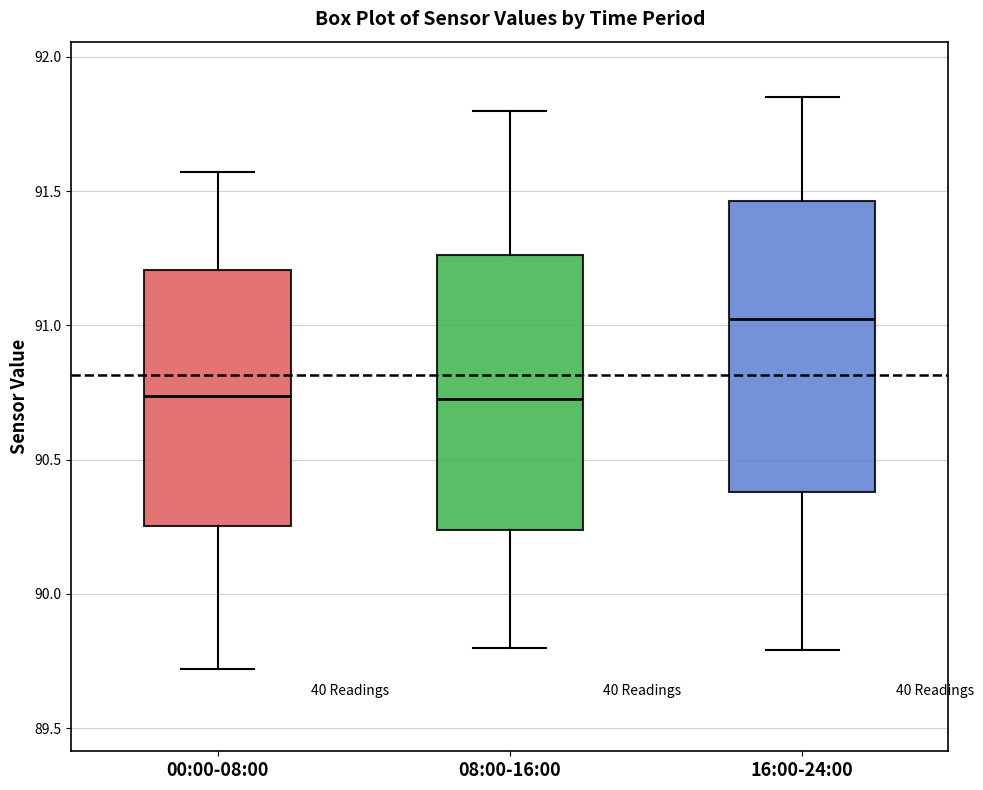

Which box has the highest median line?

16:00-24:00